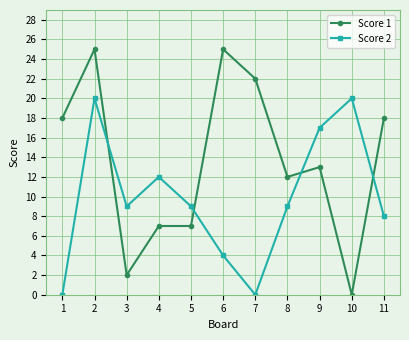

What is the difference between the maximum and minimum values in the Score 1 series?

25